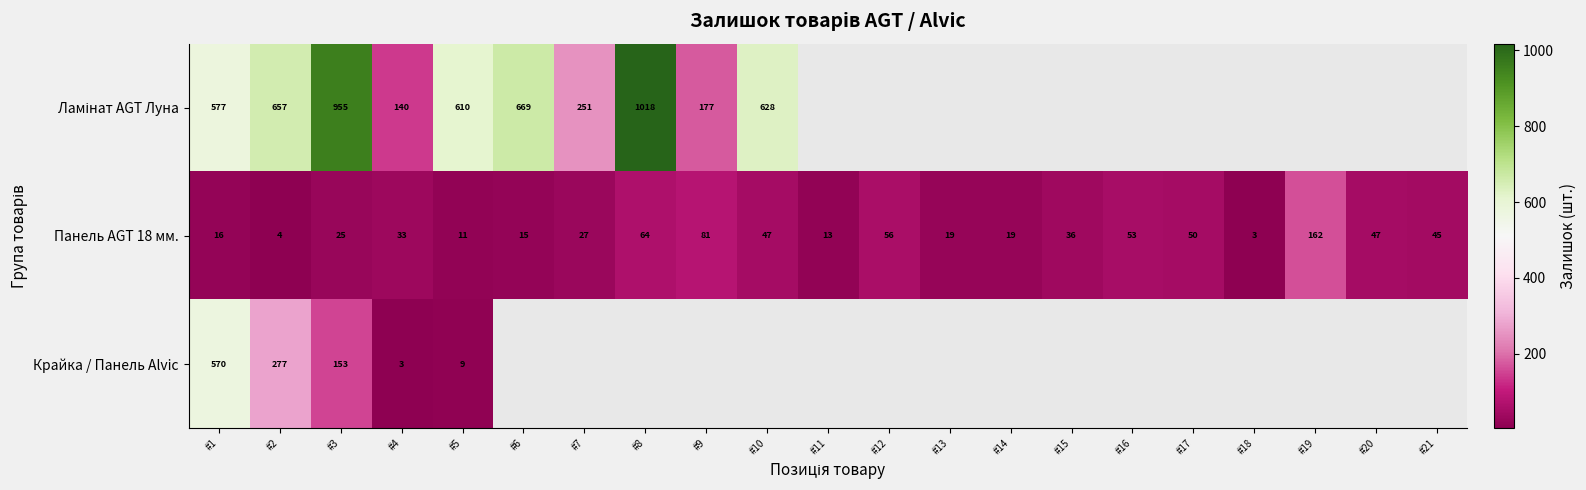

At how many categories does at least one series exceed 123?

11